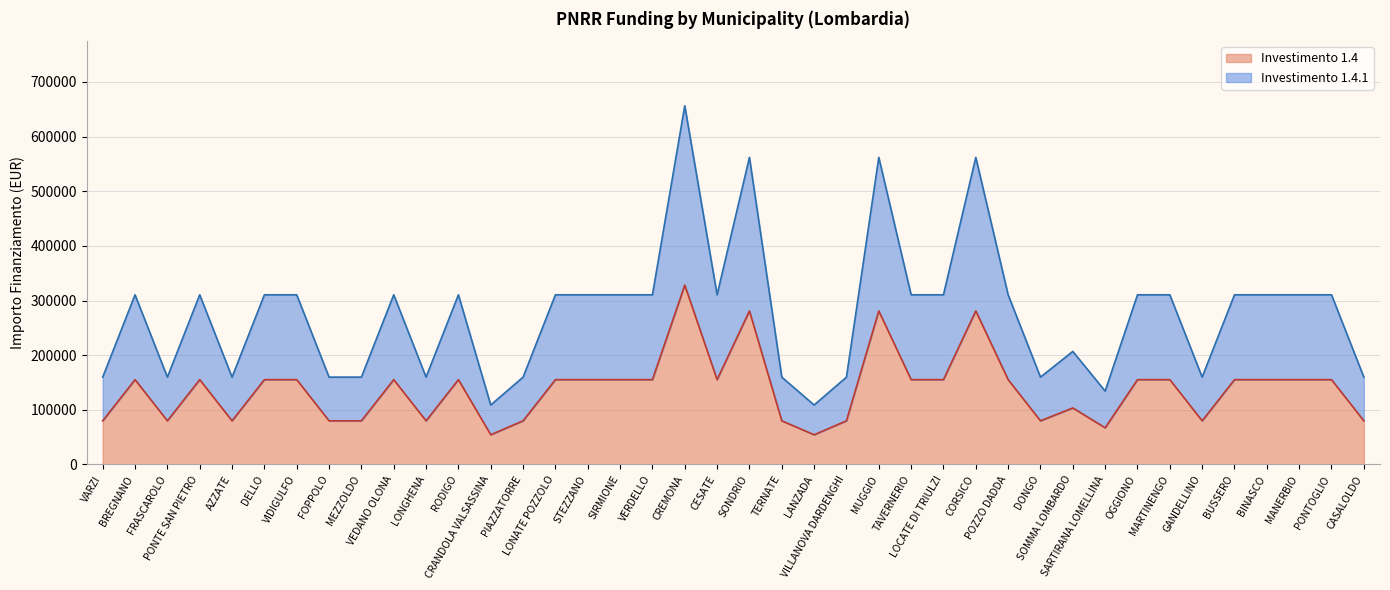

What is the approximate value of 1.4 at PONTE SAN PIETRO?

155234